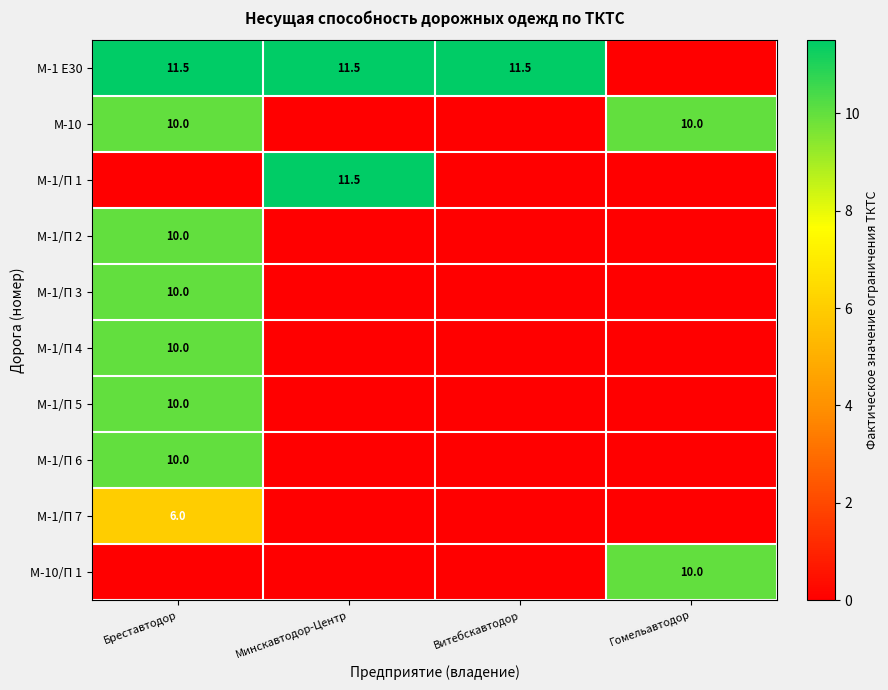

Count the number of data series in this chart.

10